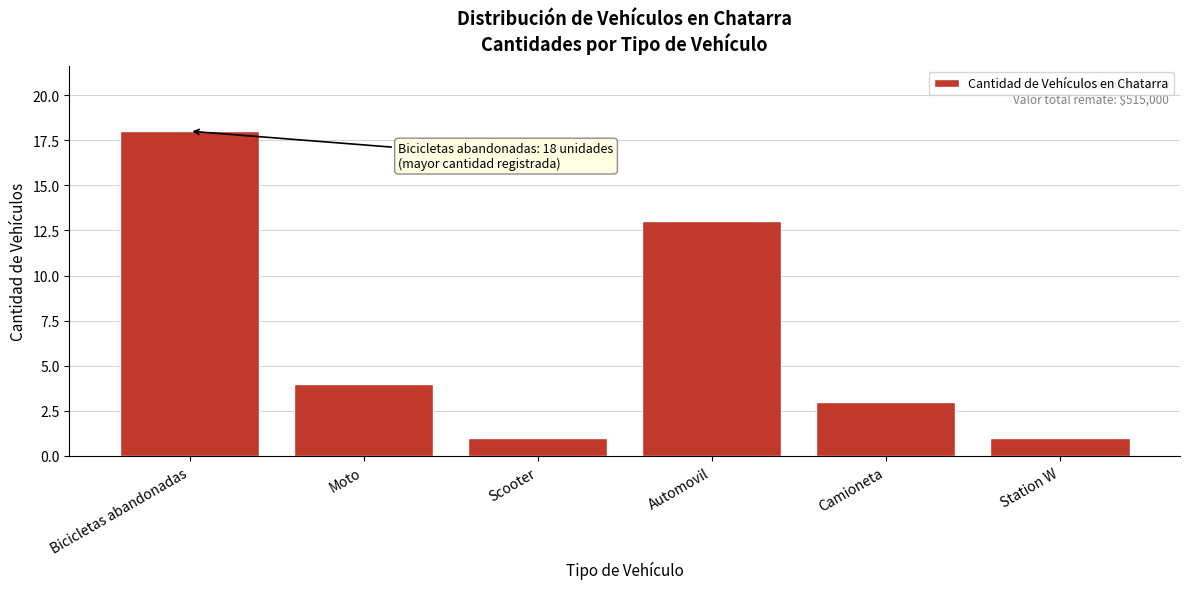

Reading right to left, what are all the values shown in this chart?

1	3	13	1	4	18